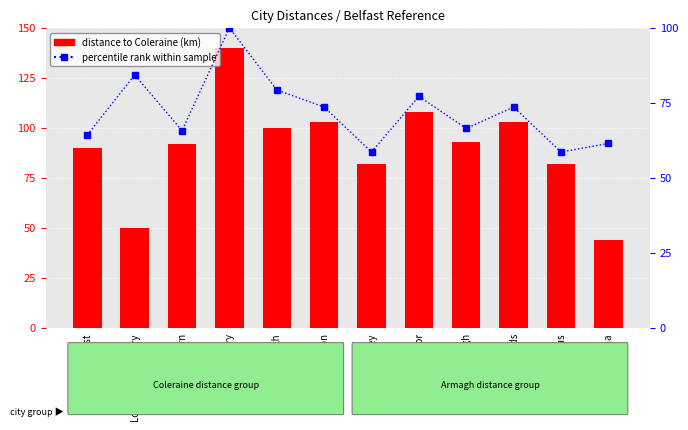

Which series has the largest total across all categories?

distance to Coleraine